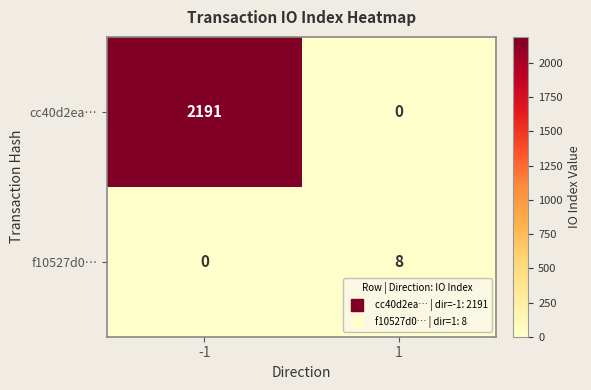

Which series changed the most between -1 and 1?

cc40d2ea…